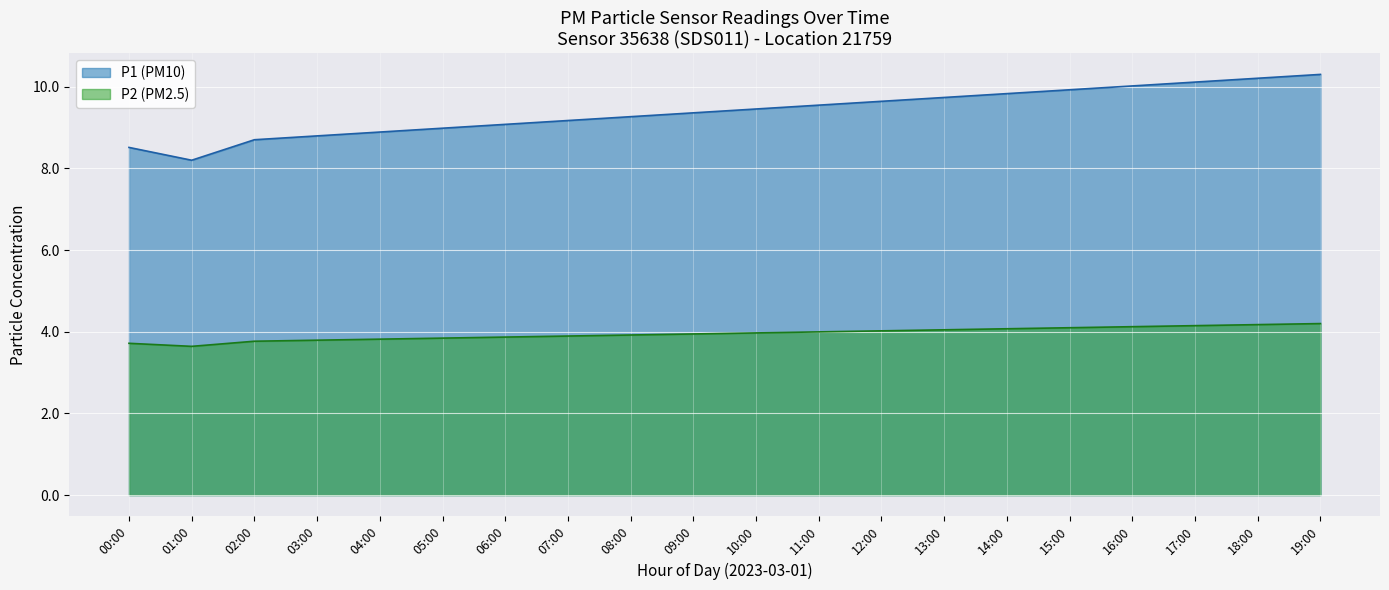

What is the difference between the maximum and minimum values in the P1 (PM10) series?

2.1